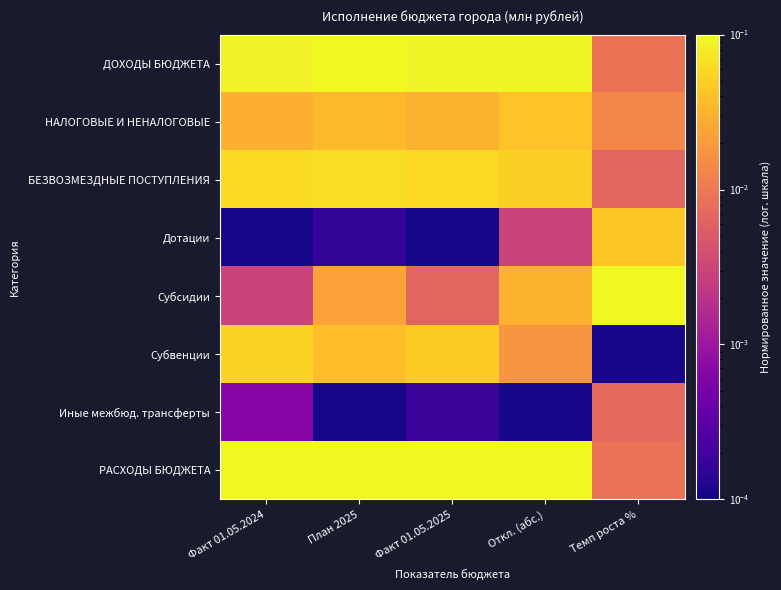

Which has a higher value, Темп роста % or План 2025?

План 2025